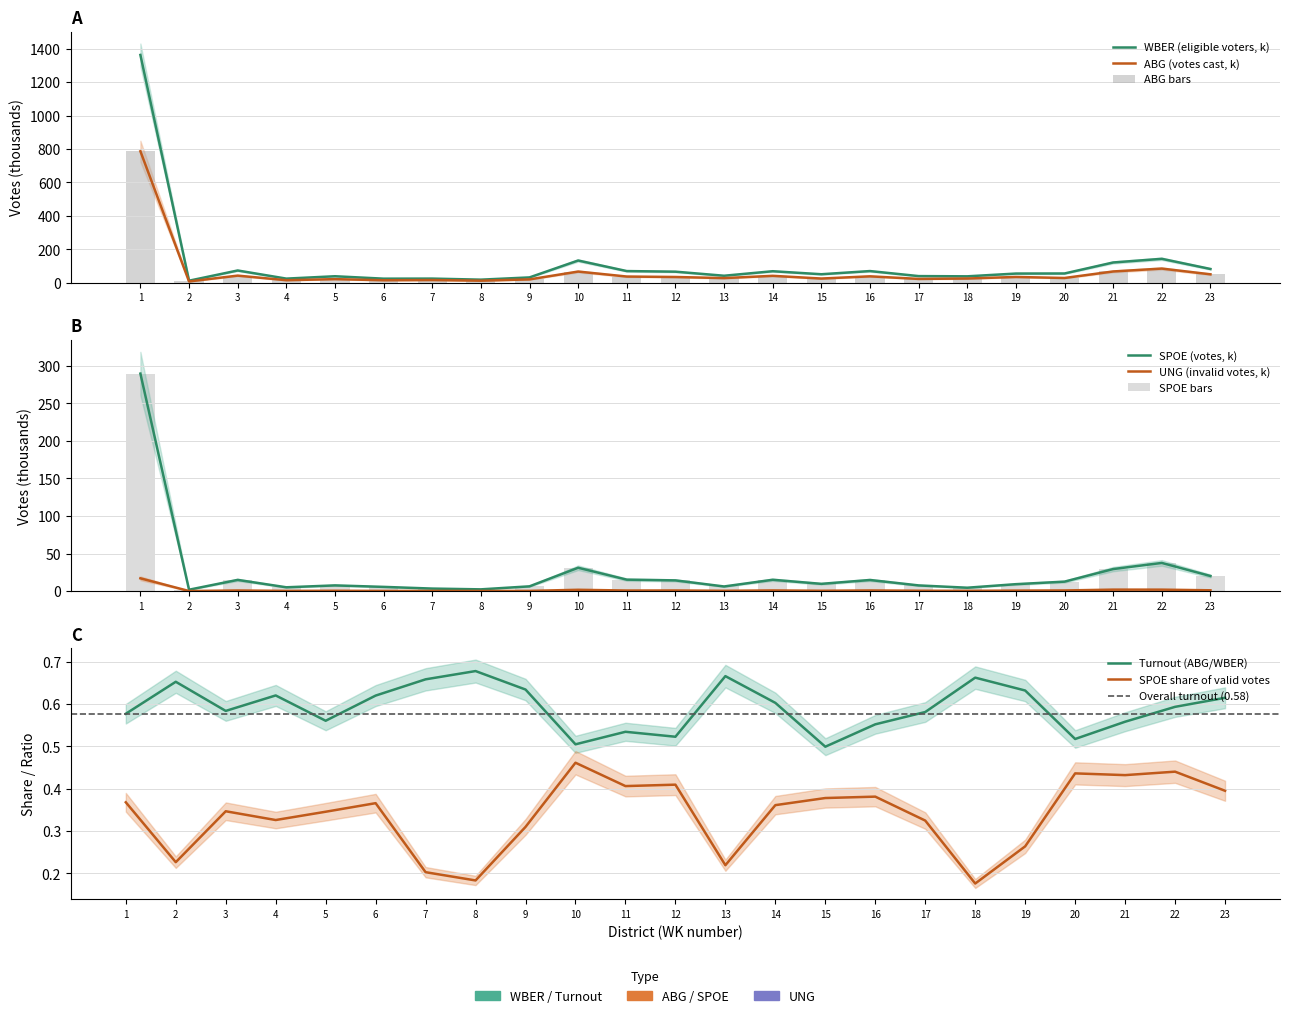

Reading left to right, list all the values displayed in this chart.

WK: 786.8	8.3	43.1	15.6	22.0	15.4	16.7	12.8	20.5	67.4	37.6	34.9	28.2	41.8	25.6	38.8	23.4	25.7	35.0	28.9	68.0	85.2	50.9
WBER: 1362.8	12.7	73.8	25.1	39.3	24.8	25.3	18.9	32.3	133.4	70.2	66.7	42.3	69.4	51.3	70.3	40.2	38.8	55.4	55.9	121.7	143.5	82.8
ABG: 786.8	8.3	43.1	15.6	22.0	15.4	16.7	12.8	20.5	67.4	37.6	34.9	28.2	41.8	25.6	38.8	23.4	25.7	35.0	28.9	68.0	85.2	50.9
UNG: 17.0	0.1	0.8	0.3	0.5	0.2	0.3	0.2	0.3	1.8	0.8	0.9	0.4	0.9	0.5	0.9	0.5	0.4	0.7	0.9	2.0	2.0	1.1
SPOE: 289.6	1.9	14.9	5.1	7.6	5.6	3.4	2.3	6.4	31.1	15.3	14.3	6.2	15.1	9.7	14.8	7.6	4.5	9.2	12.6	29.4	37.5	20.1